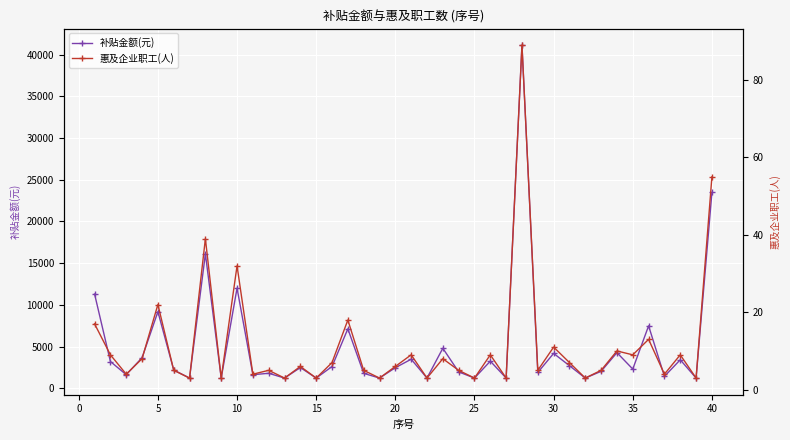

What are all the series names shown in the legend?

补贴金额(元), 惠及企业职工(人)